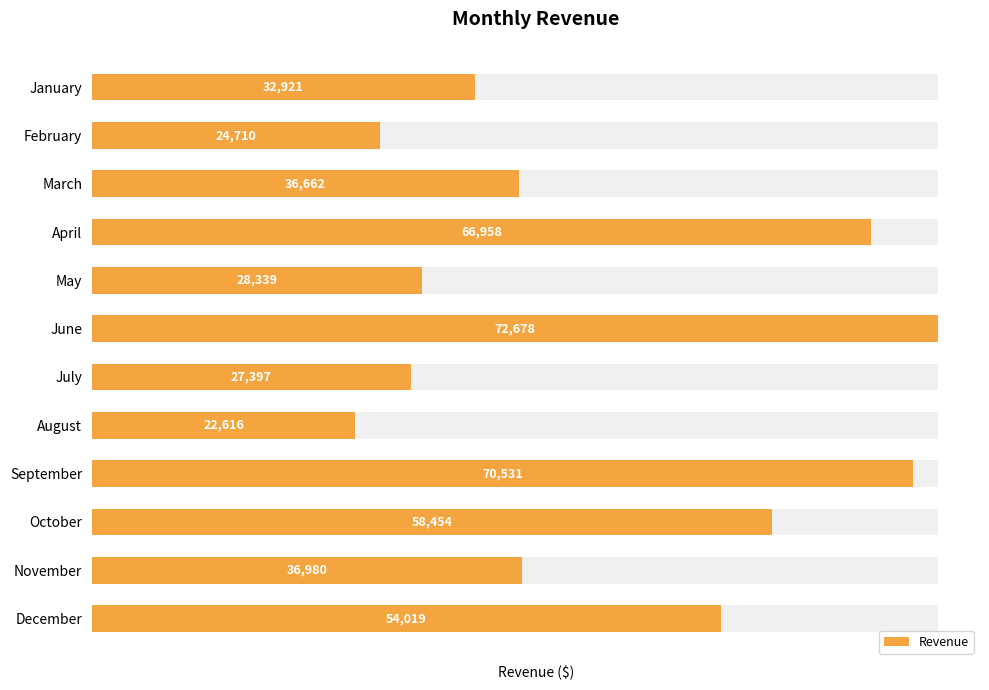

What is the greatest value displayed?

72678